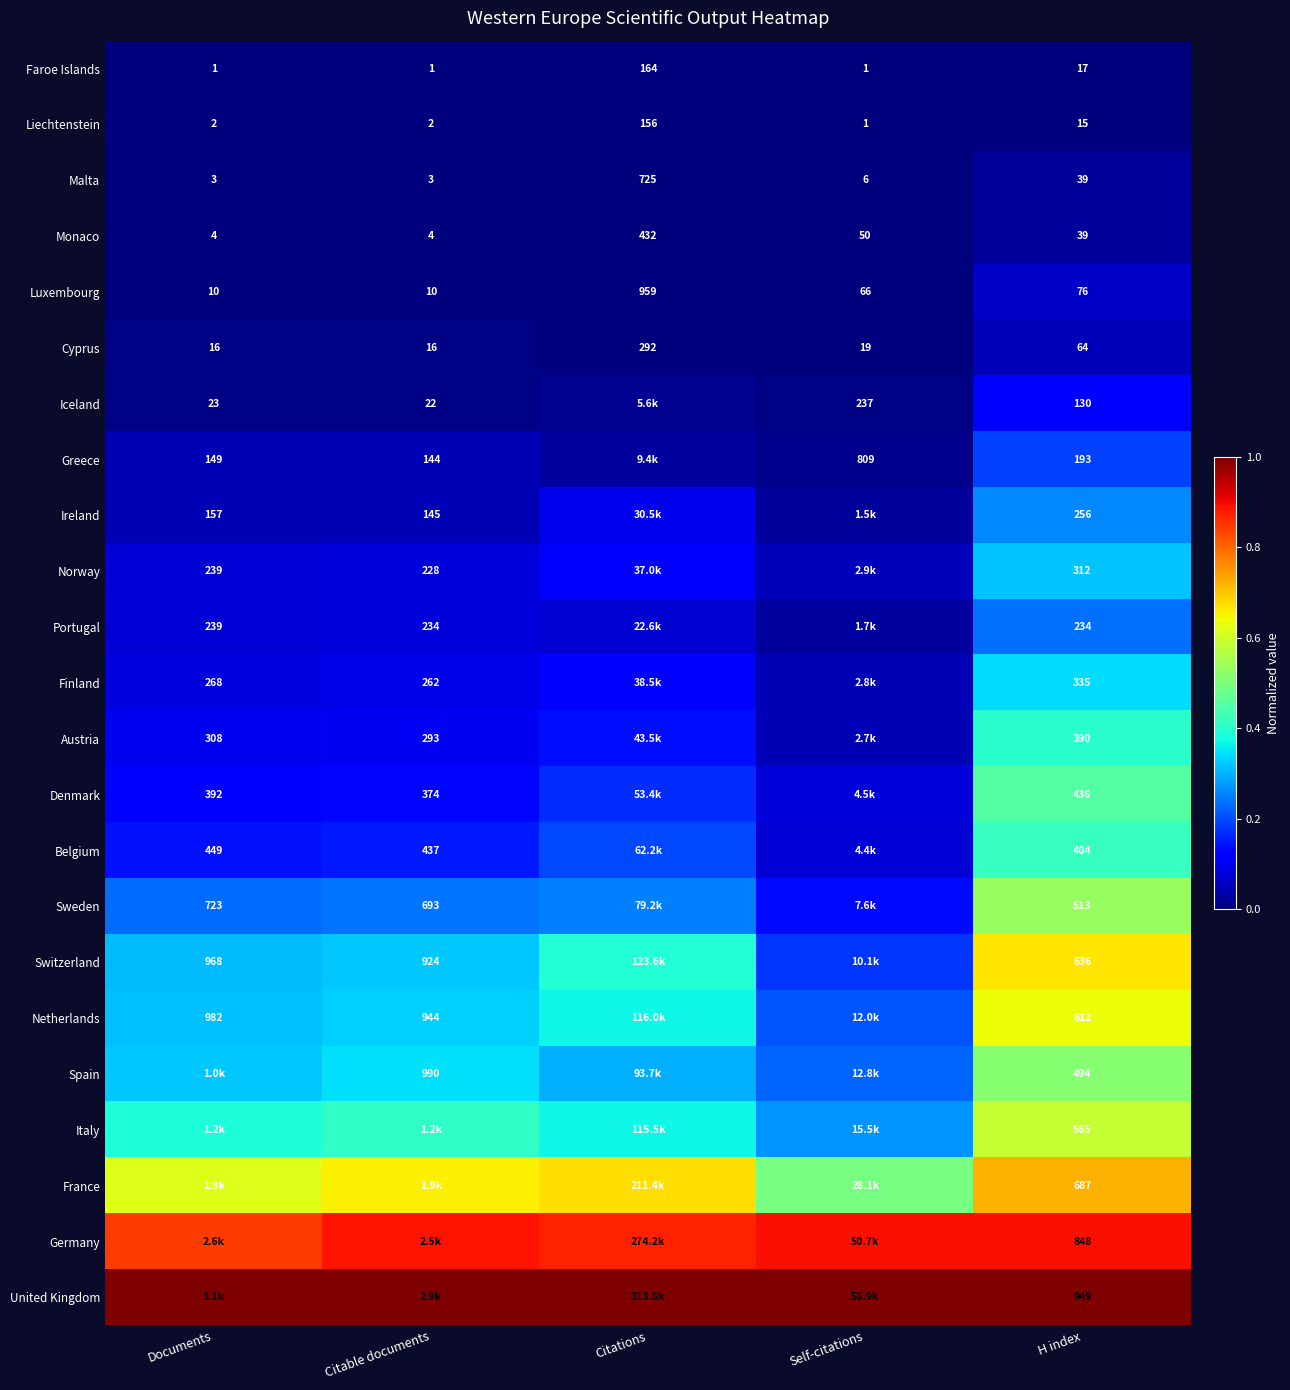

Count the number of categories in the chart.

5